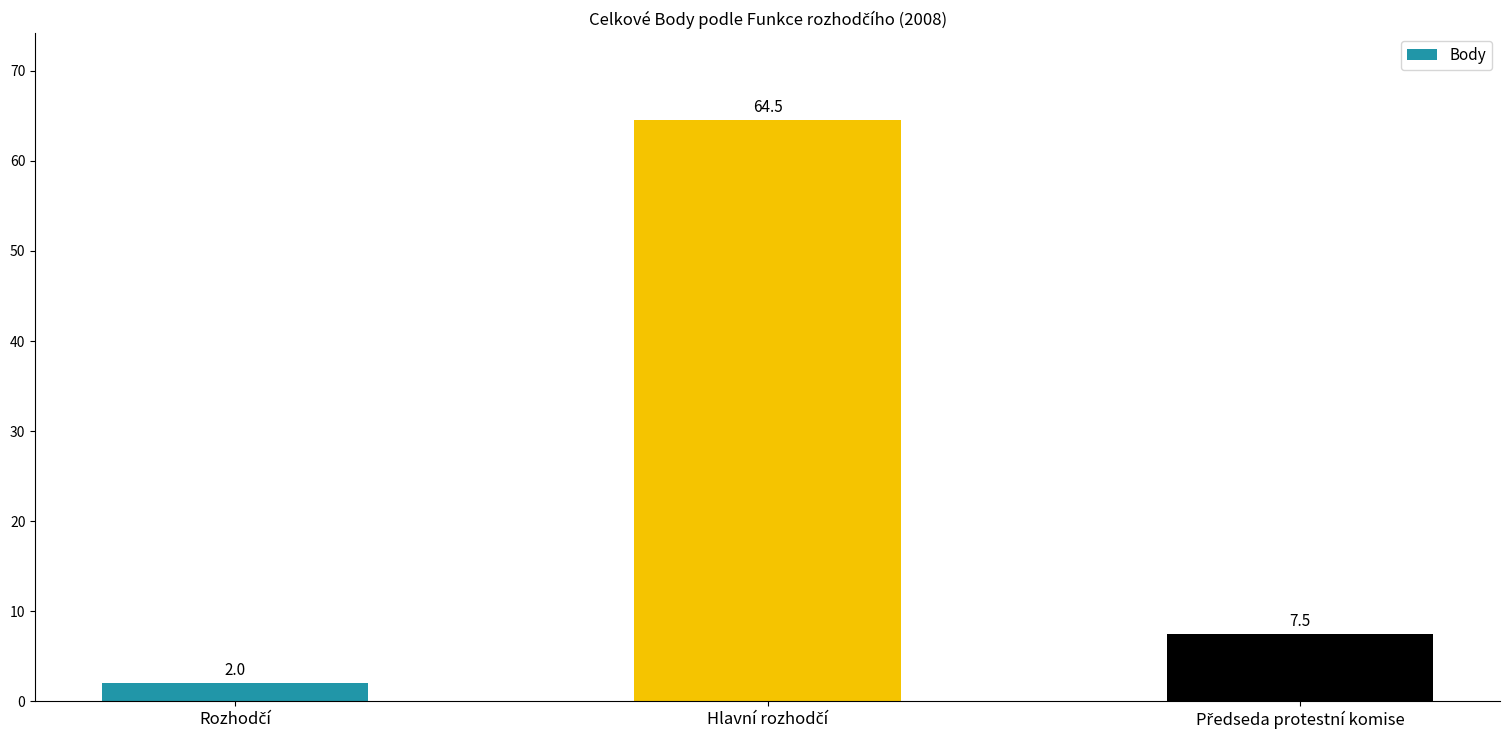

What is the average value?

24.7